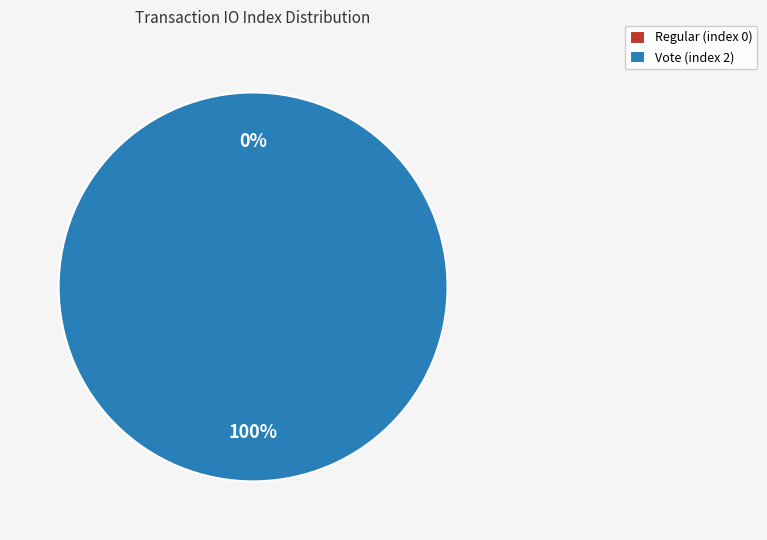

Which category has the biggest portion of the pie?

Vote (index 2)